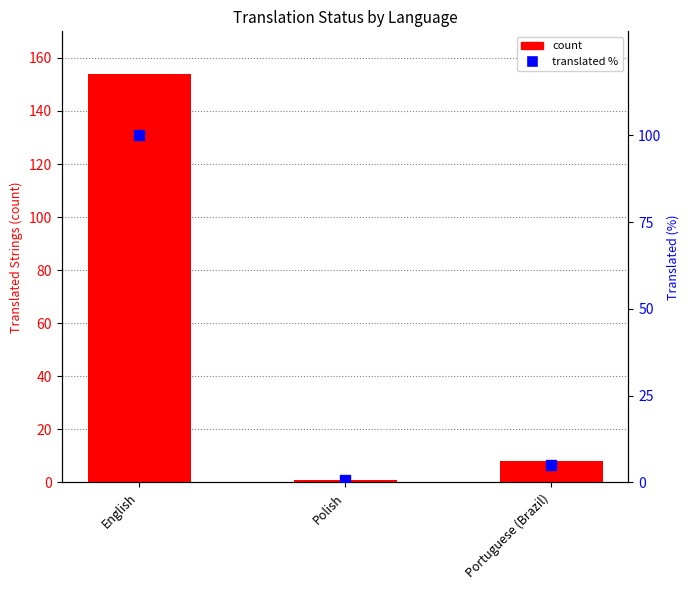

Which series contains the lowest Y value?

translated %